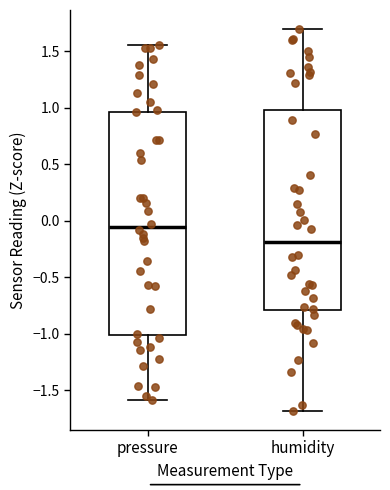

Comparing the boxes themselves (not the whiskers), which one is the tallest?

pressure